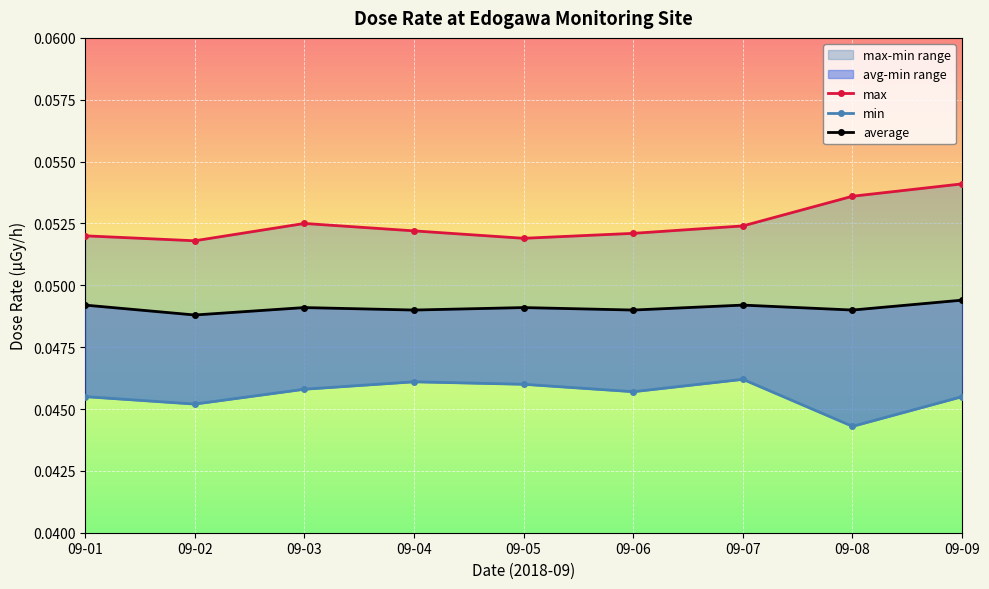

Reading left to right, what are all the values shown in this chart?

max: 09-01=0.1	09-02=0.1	09-03=0.1	09-04=0.1	09-05=0.1	09-06=0.1	09-07=0.1	09-08=0.1	09-09=0.1
min: 09-01=0.0	09-02=0.0	09-03=0.0	09-04=0.0	09-05=0.0	09-06=0.0	09-07=0.0	09-08=0.0	09-09=0.0
average: 09-01=0.0	09-02=0.0	09-03=0.0	09-04=0.0	09-05=0.0	09-06=0.0	09-07=0.0	09-08=0.0	09-09=0.0